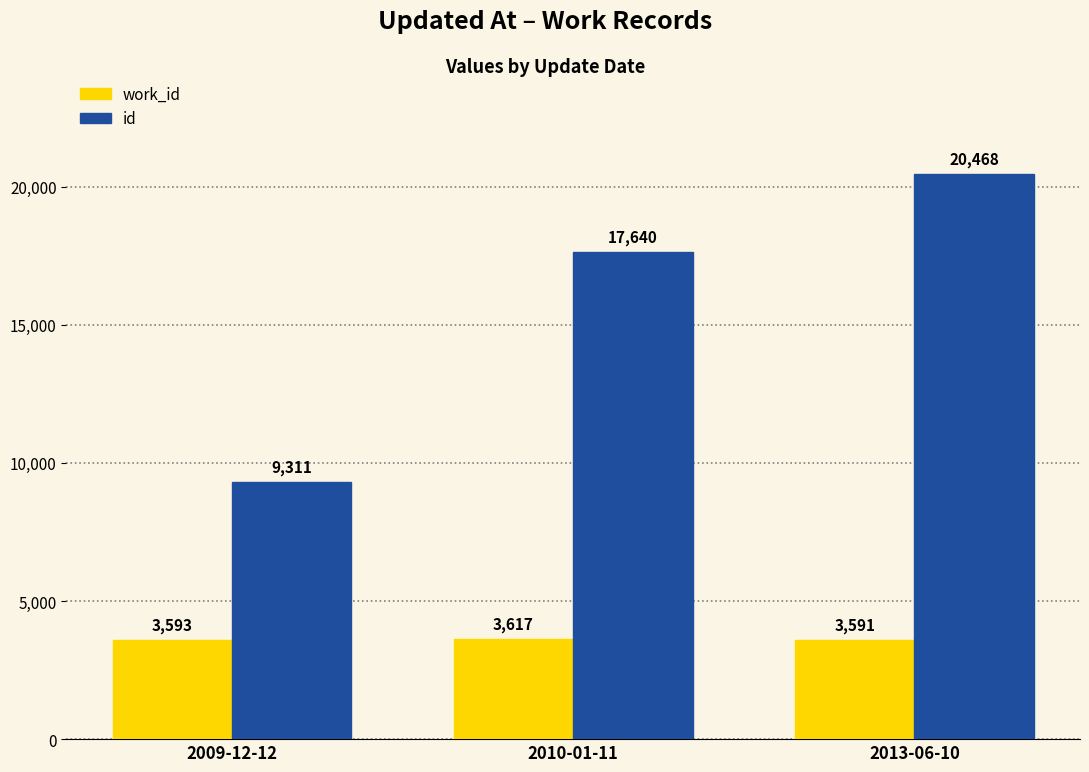

What value does the work_id series have at 2013-06-10, to the nearest 5?

3590